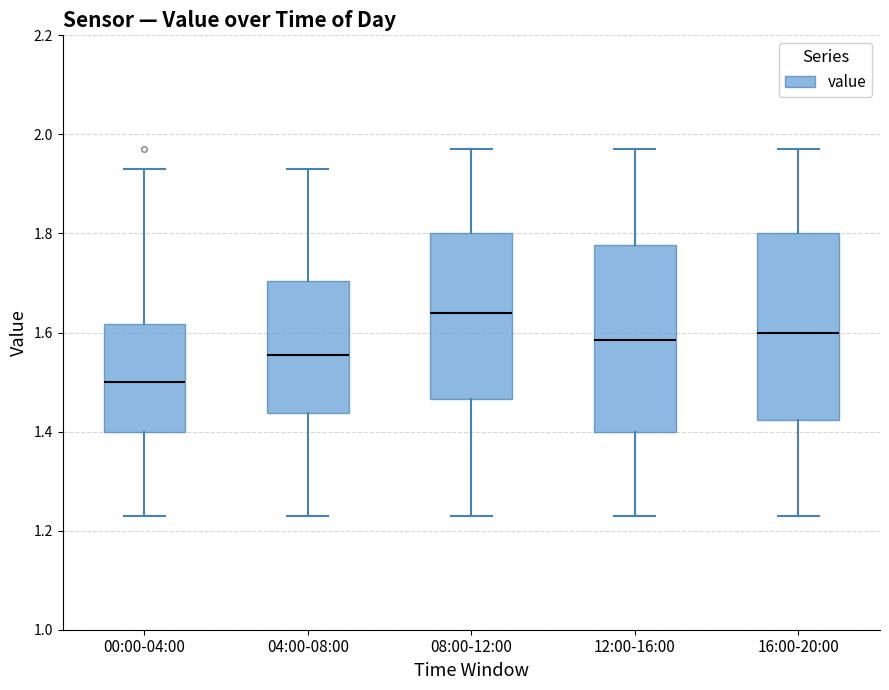

Where does the median line of the box for 04:00-08:00 sit on the y-axis? The values are not printed on the chart, so give them approximately, as read against the axis.

1.56